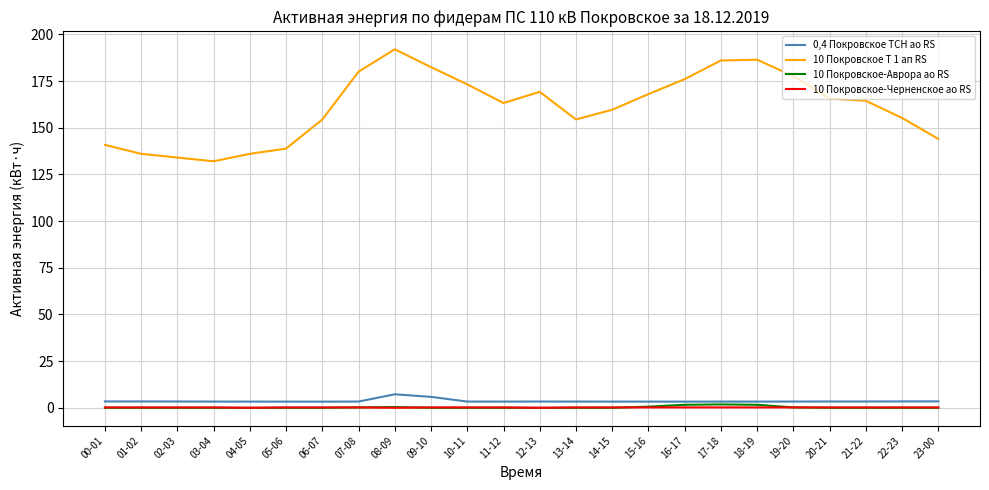

True or false: 10 Покровское-Черненское ао RS and 10 Покровское Т 1 ап RS cross at least once.

False